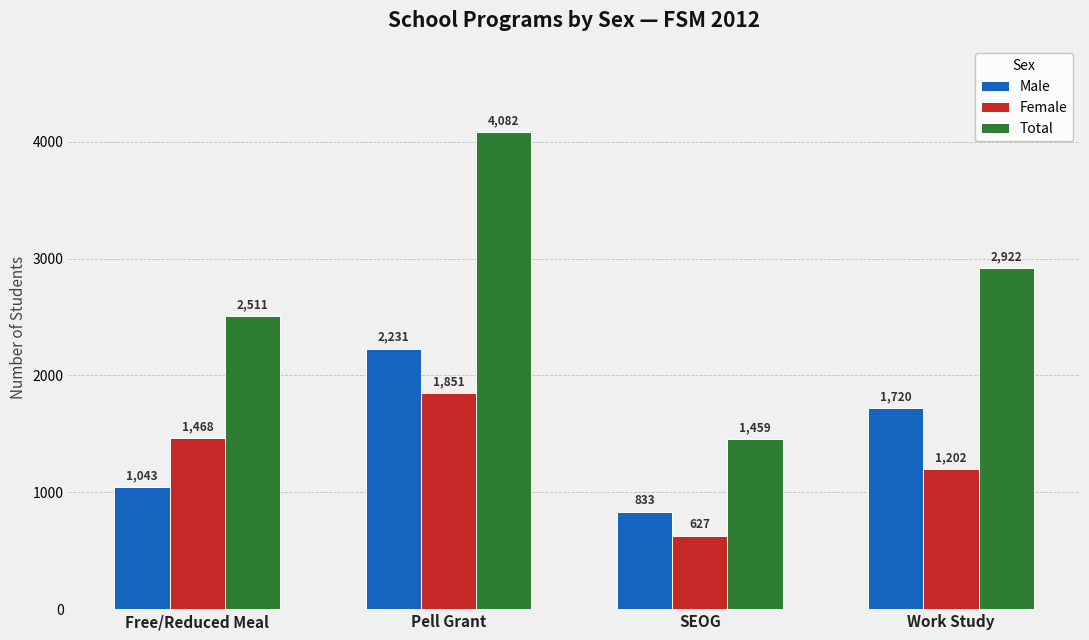

What is the difference between the maximum and minimum values in the Male series?

1398